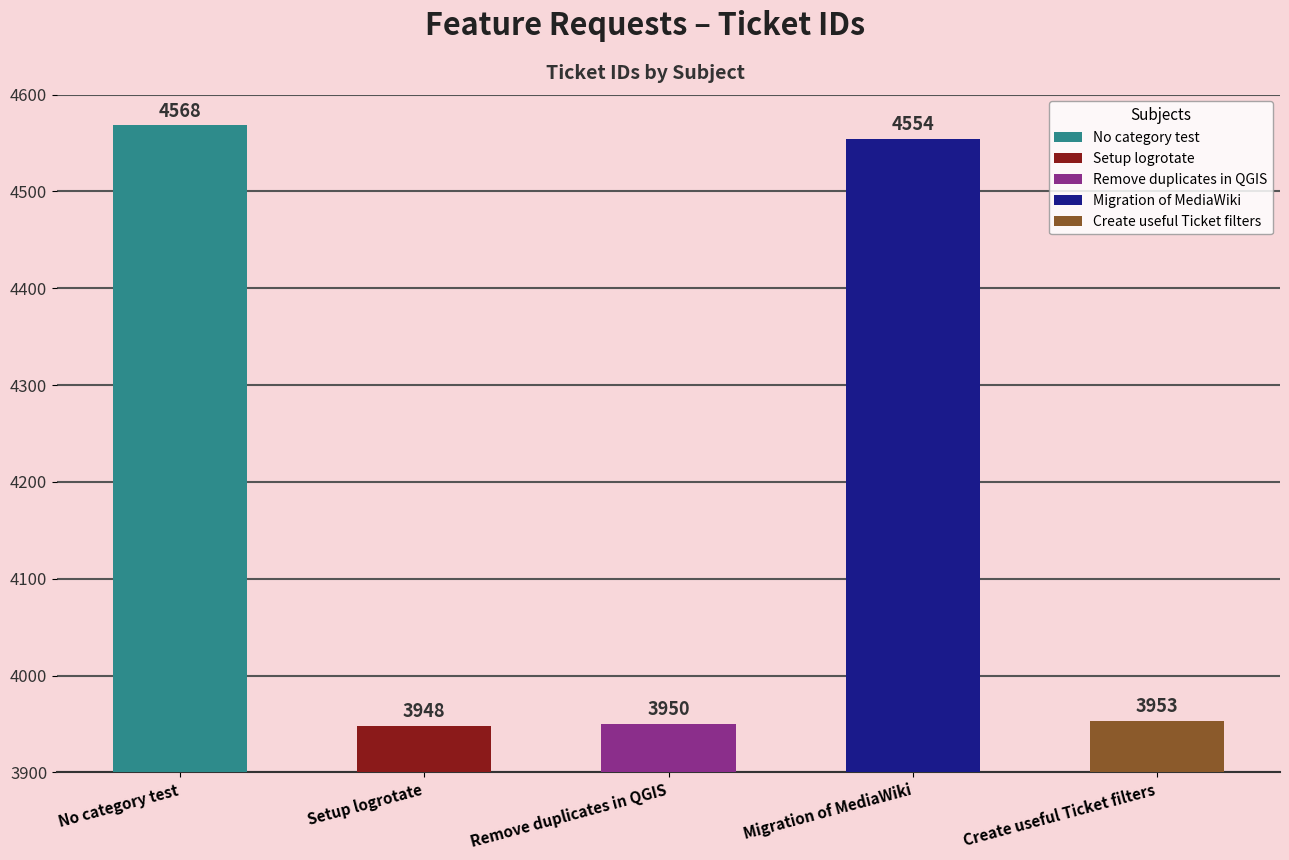

Rank the categories by value from lowest to highest.

Setup logrotate, Remove duplicates in QGIS, Create useful Ticket filters, Migration of MediaWiki, No category test